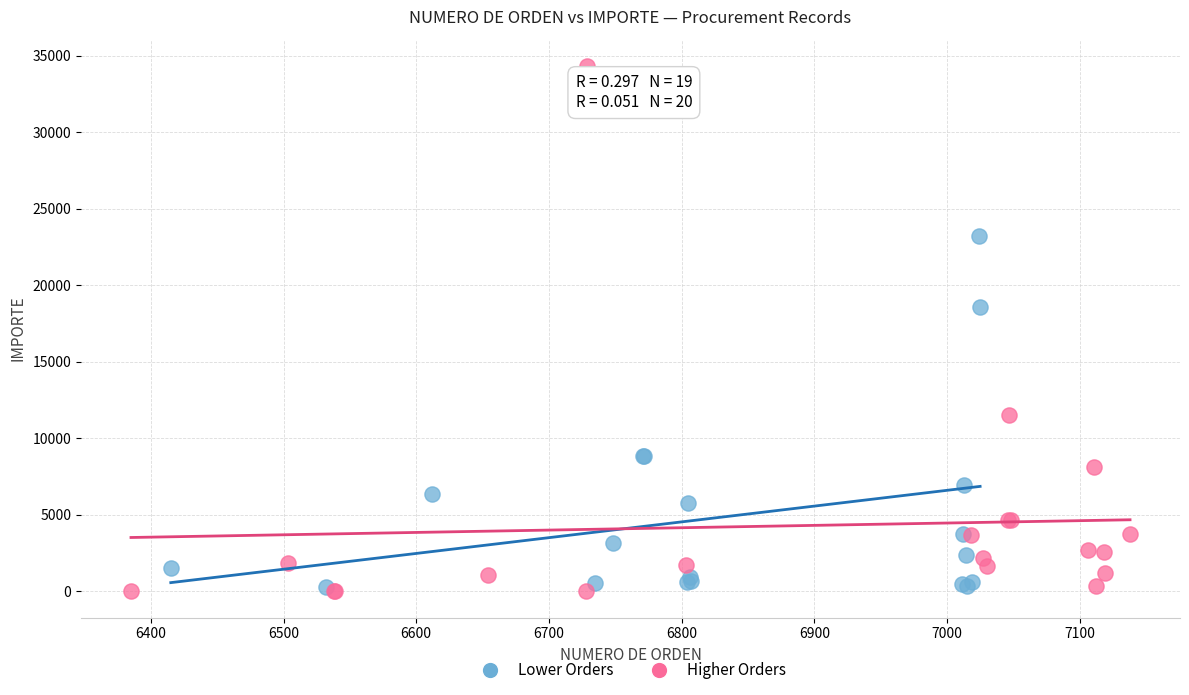

Which series contains the highest Y value?

Higher Orders